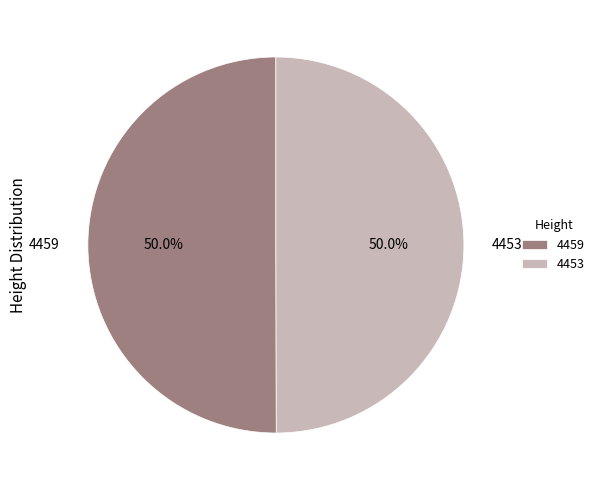

How many slices are in this pie chart?

2